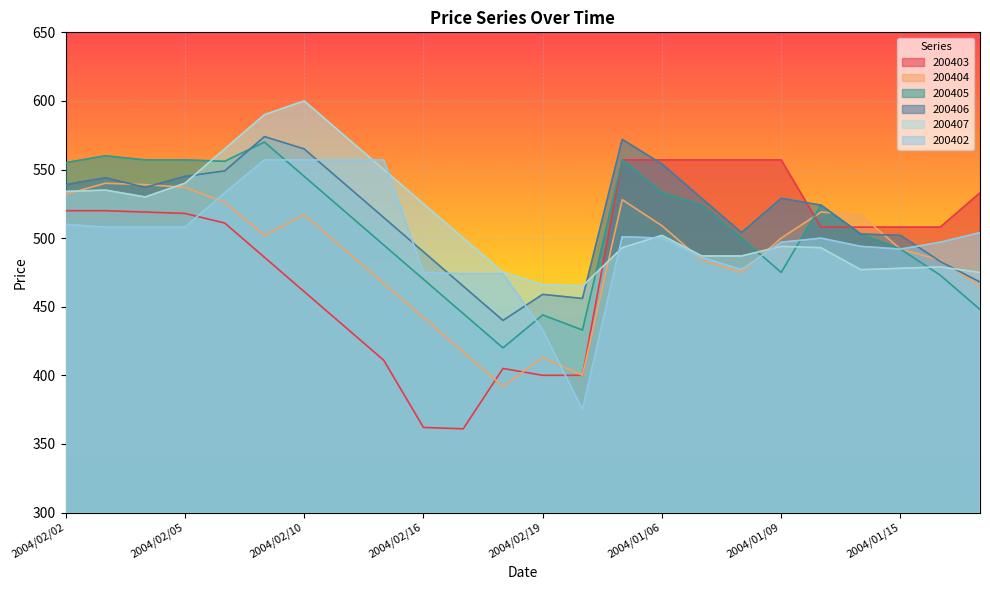

Reading left to right, what are all the values shown in this chart?

200403: 520	520	519	518	511	486	461	436	411	362	361	405	400	400	557	557	557	557	557	508	508	508	508	533
200404: 532	540	539	537	526	502	517	492	467	442	417	392	413	400	528	509	484	475	500	519	517	492	484	465
200405: 555	560	557	557	556	570	545	520	495	470	445	420	444	433	557	533	524	500	475	524	503	492	473	448
200406: 539	544	537	545	549	574	565	540	515	490	465	440	459	456	572	554	529	504	529	524	503	502	483	468
200407: 534	535	530	540	565	590	600	575	550	525	500	475	466	465	493	502	487	487	494	493	477	478	479	475
200402: 510	508	508	508	533	557	557	557	557	475	474	474	433	375	501	500	486	477	497	500	494	492	497	504